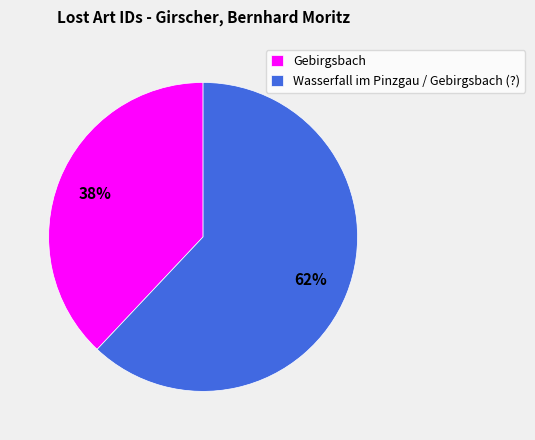

What is the ratio of the value at Gebirgsbach to the value at Wasserfall im Pinzgau / Gebirgsbach (?)?

0.6